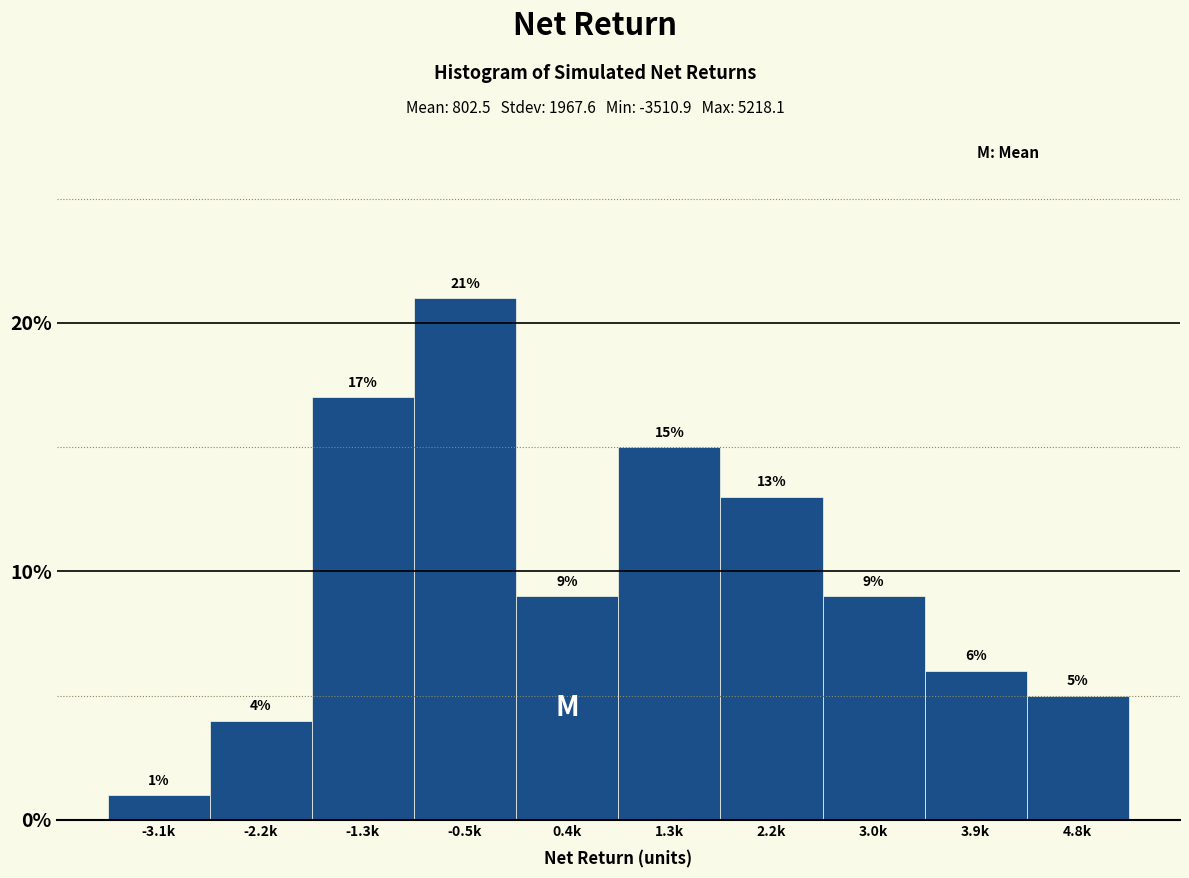

Reading left to right, extract all data points from this chart.

-3.1k=1	-2.2k=4	-1.3k=17	-0.5k=21	0.4k=9	1.3k=15	2.2k=13	3.0k=9	3.9k=6	4.8k=5